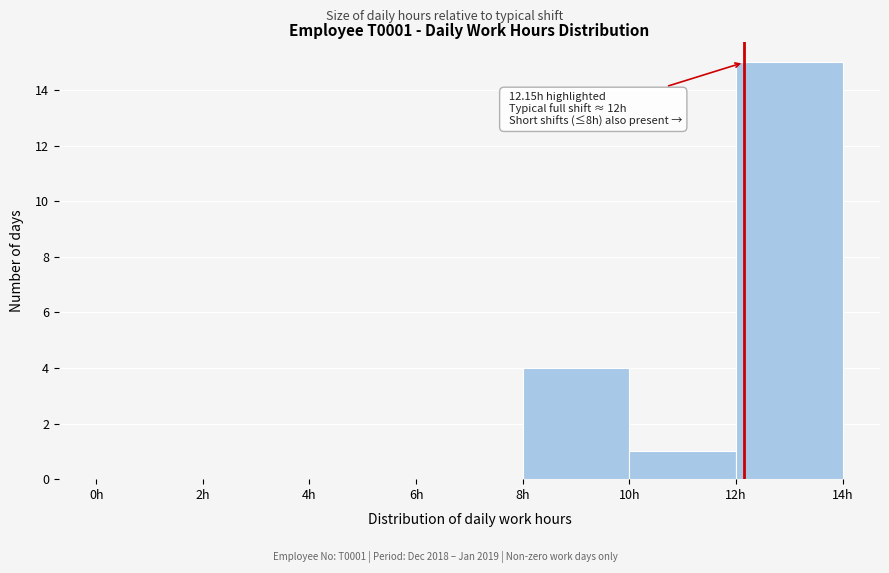

Over which range of the x-axis is the bar tallest?

12 to 14